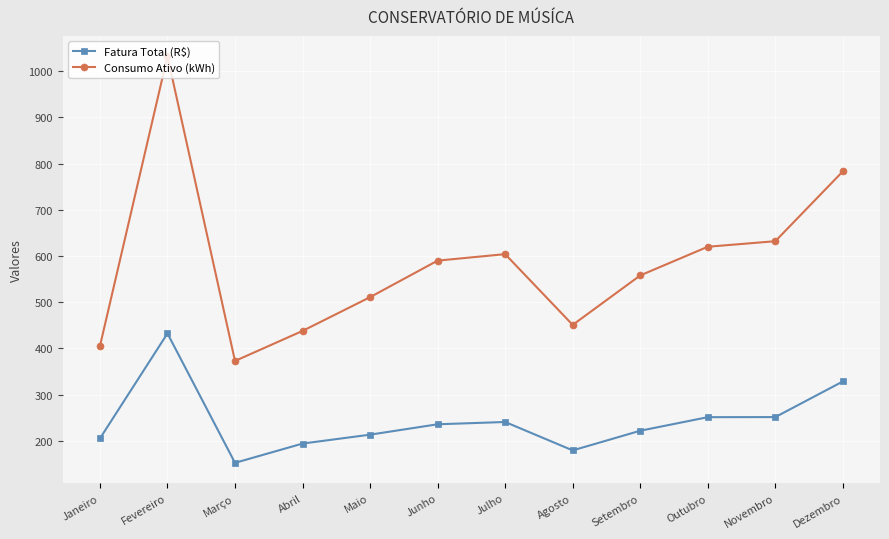

Which label corresponds to the smallest value in the chart?

Março